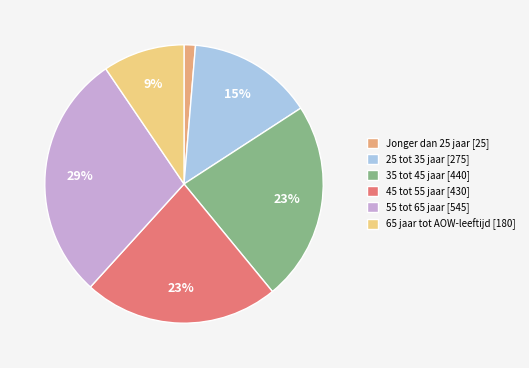

Which category has the biggest portion of the pie?

55 tot 65 jaar